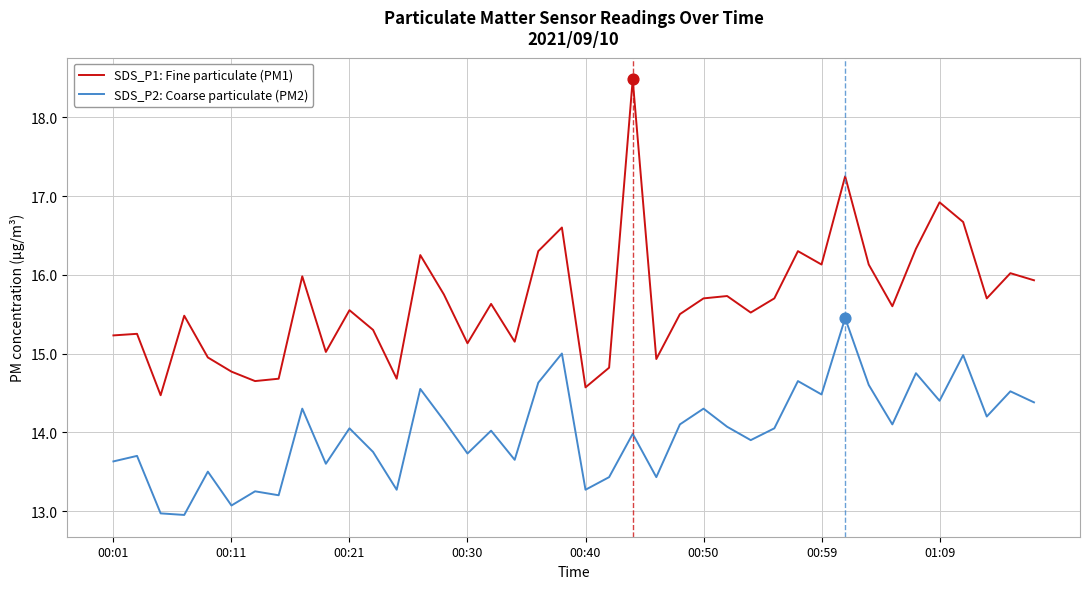

Which series has the largest total across all categories?

SDS_P1: Fine particulate (PM1)